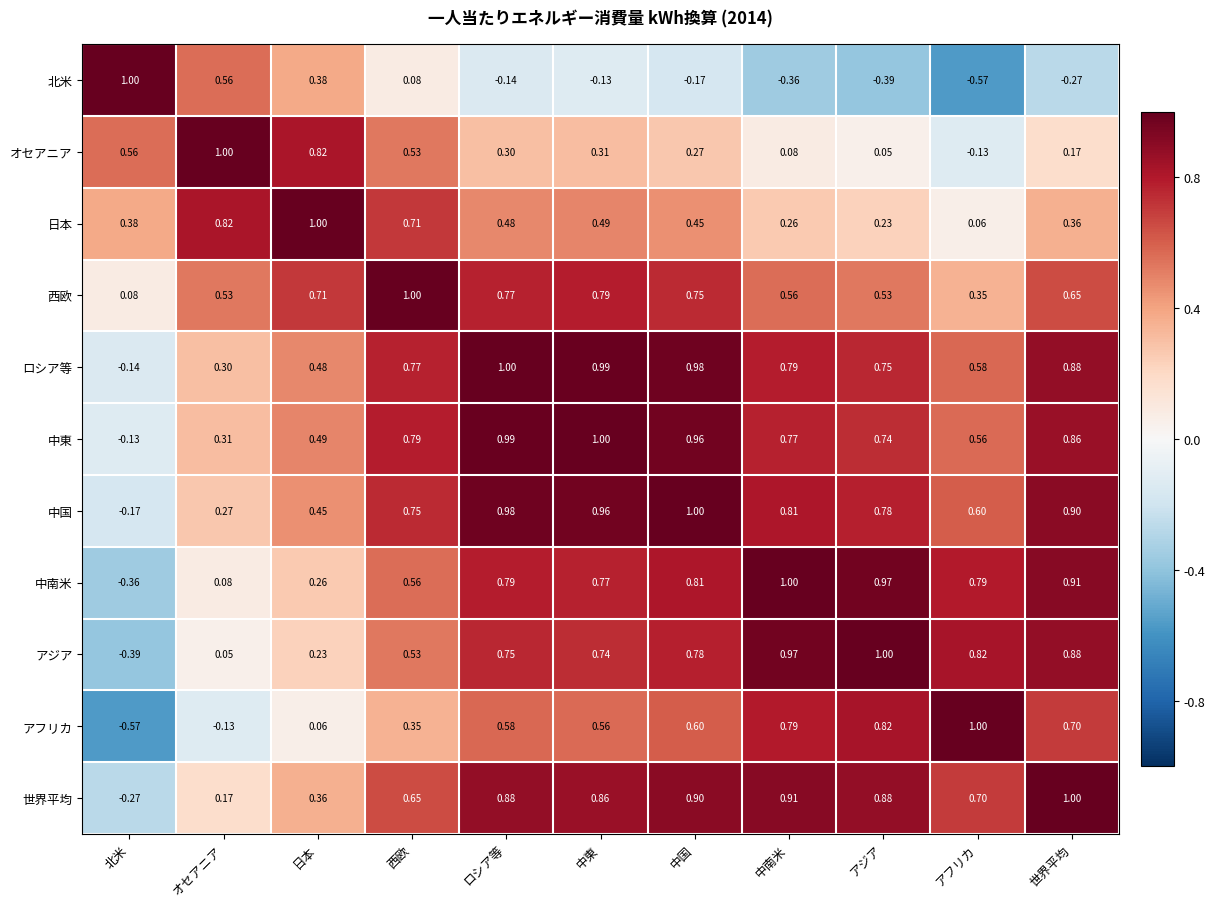

Rank the categories by 中東 value from highest to lowest.

中東, ロシア等, 中国, 世界平均, 西欧, 中南米, アジア, アフリカ, 日本, オセアニア, 北米